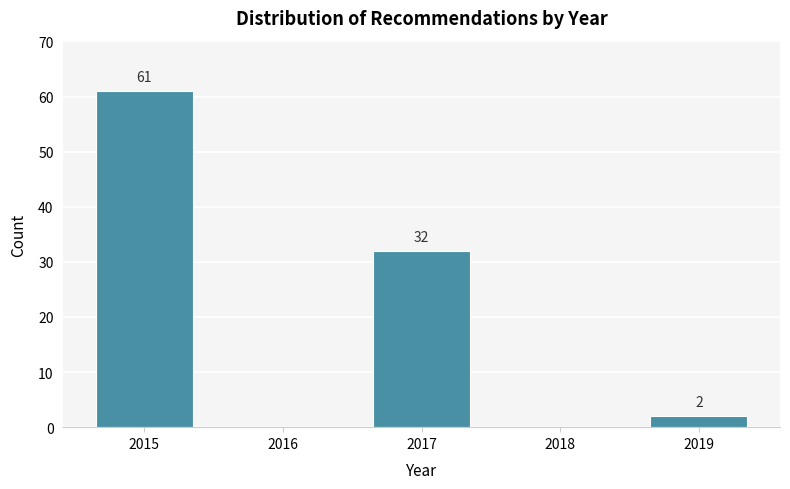

Which range on the x-axis has the tallest bar?

2014.5 to 2015.5